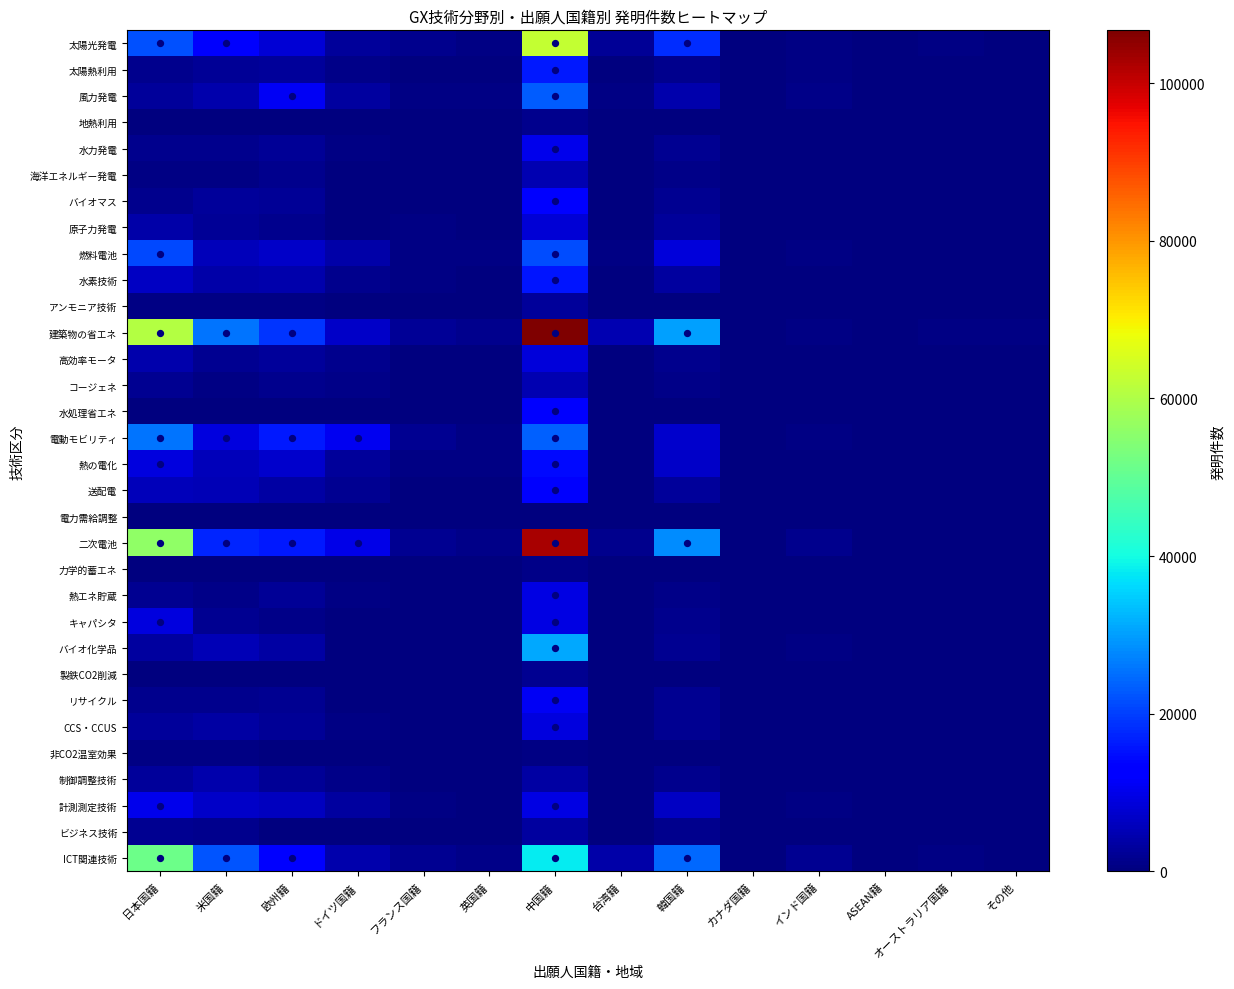

Reading right to left, what are all the values shown in this chart?

太陽光発電: その他=292	オーストラリア国籍=446	ASEAN籍=150	インド国籍=804	カナダ国籍=117	韓国籍=18280	台湾籍=2460	中国籍=62564	英国籍=591	フランス国籍=1387	ドイツ国籍=2625	欧州籍=8112	米国籍=11972	日本国籍=22050
太陽熱利用: その他=209	オーストラリア国籍=167	ASEAN籍=31	インド国籍=488	カナダ国籍=56	韓国籍=1291	台湾籍=301	中国籍=16162	英国籍=196	フランス国籍=333	ドイツ国籍=870	欧州籍=2916	米国籍=2465	日本国籍=1281
風力発電: その他=368	オーストラリア国籍=171	ASEAN籍=195	インド国籍=838	カナダ国籍=114	韓国籍=4574	台湾籍=514	中国籍=23293	英国籍=772	フランス国籍=500	ドイツ国籍=3269	欧州籍=10948	米国籍=4398	日本国籍=2652
地熱利用: その他=15	オーストラリア国籍=11	ASEAN籍=2	インド国籍=14	カナダ国籍=16	韓国籍=280	台湾籍=8	中国籍=1507	英国籍=18	フランス国籍=14	ドイツ国籍=63	欧州籍=262	米国籍=243	日本国籍=300
水力発電: その他=173	オーストラリア国籍=89	ASEAN籍=119	インド国籍=261	カナダ国籍=76	韓国籍=1907	台湾籍=235	中国籍=10138	英国籍=292	フランス国籍=264	ドイツ国籍=651	欧州籍=2330	米国籍=1518	日本国籍=1531
海洋エネルギー発電: その他=131	オーストラリア国籍=77	ASEAN籍=49	インド国籍=113	カナダ国籍=50	韓国籍=1141	台湾籍=178	中国籍=4854	英国籍=411	フランス国籍=201	ドイツ国籍=203	欧州籍=1489	米国籍=745	日本国籍=619
バイオマス: その他=150	オーストラリア国籍=108	ASEAN籍=128	インド国籍=247	カナダ国籍=62	韓国籍=1935	台湾籍=117	中国籍=12321	英国籍=150	フランス国籍=348	ドイツ国籍=395	欧州籍=2346	米国籍=2853	日本国籍=1498
原子力発電: その他=237	オーストラリア国籍=15	ASEAN籍=12	インド国籍=82	カナダ国籍=36	韓国籍=2893	台湾籍=32	中国籍=7945	英国籍=193	フランス国籍=592	ドイツ国籍=294	欧州籍=1492	米国籍=2278	日本国籍=4006
燃料電池: その他=108	オーストラリア国籍=106	ASEAN籍=107	インド国籍=500	カナダ国籍=47	韓国籍=8531	台湾籍=536	中国籍=21487	英国籍=553	フランス国籍=774	ドイツ国籍=4050	欧州籍=6843	米国籍=5693	日本国籍=20884
水素技術: その他=177	オーストラリア国籍=157	ASEAN籍=120	インド国籍=247	カナダ国籍=79	韓国籍=2978	台湾籍=275	中国籍=15633	英国籍=361	フランス国籍=679	ドイツ国籍=1428	欧州籍=4388	米国籍=4165	日本国籍=6309
アンモニア技術: その他=14	オーストラリア国籍=27	ASEAN籍=6	インド国籍=15	カナダ国籍=9	韓国籍=267	台湾籍=29	中国籍=2626	英国籍=48	フランス国籍=87	ドイツ国籍=162	欧州籍=573	米国籍=493	日本国籍=531
建築物の省エネ: その他=604	オーストラリア国籍=615	ASEAN籍=253	インド国籍=802	カナダ国籍=349	韓国籍=30091	台湾籍=4870	中国籍=106694	英国籍=1313	フランス国籍=2499	ドイツ国籍=6819	欧州籍=19109	米国籍=25825	日本国籍=60688
高効率モータ: その他=69	オーストラリア国籍=33	ASEAN籍=13	インド国籍=114	カナダ国籍=14	韓国籍=1393	台湾籍=213	中国籍=8440	英国籍=188	フランス国籍=195	ドイツ国籍=1405	欧州籍=2684	米国籍=1879	日本国籍=4372
コージェネ: その他=59	オーストラリア国籍=19	ASEAN籍=10	インド国籍=37	カナダ国籍=26	韓国籍=1137	台湾籍=27	中国籍=4626	英国籍=111	フランス国籍=120	ドイツ国籍=872	欧州籍=1574	米国籍=826	日本国籍=1964
水処理省エネ: その他=35	オーストラリア国籍=26	ASEAN籍=20	インド国籍=74	カナダ国籍=4	韓国籍=330	台湾籍=56	中国籍=12918	英国籍=22	フランス国籍=45	ドイツ国籍=56	欧州籍=242	米国籍=313	日本国籍=260
電動モビリティ: その他=207	オーストラリア国籍=111	ASEAN籍=69	インド国籍=661	カナダ国籍=45	韓国籍=7311	台湾籍=350	中国籍=23687	英国籍=761	フランス国籍=2055	ドイツ国籍=10604	欧州籍=15846	米国籍=8842	日本国籍=25652
熱の電化: その他=204	オーストラリア国籍=117	ASEAN籍=45	インド国籍=214	カナダ国籍=58	韓国籍=6983	台湾籍=340	中国籍=14197	英国籍=493	フランス国籍=741	ドイツ国籍=2758	欧州籍=7185	米国籍=5568	日本国籍=9027
送配電: その他=108	オーストラリア国籍=108	ASEAN籍=29	インド国籍=240	カナダ国籍=36	韓国籍=2510	台湾籍=410	中国籍=12028	英国籍=290	フランス国籍=383	ドイツ国籍=1672	欧州籍=3688	米国籍=5382	日本国籍=5592
電力需給調整: その他=0	オーストラリア国籍=2	ASEAN籍=0	インド国籍=1	カナダ国籍=0	韓国籍=9	台湾籍=1	中国籍=70	英国籍=0	フランス国籍=0	ドイツ国籍=0	欧州籍=3	米国籍=8	日本国籍=34
二次電池: その他=408	オーストラリア国籍=204	ASEAN籍=132	インド国籍=1613	カナダ国籍=81	韓国籍=28328	台湾籍=1664	中国籍=102714	英国籍=834	フランス国籍=2073	ドイツ国籍=9665	欧州籍=16069	米国籍=17341	日本国籍=56230
力学的蓄エネ: その他=9	オーストラリア国籍=14	ASEAN籍=7	インド国籍=15	カナダ国籍=11	韓国籍=125	台湾籍=29	中国籍=838	英国籍=44	フランス国籍=14	ドイツ国籍=110	欧州籍=276	米国籍=174	日本国籍=163
熱エネ貯蔵: その他=66	オーストラリア国籍=60	ASEAN籍=22	インド国籍=159	カナダ国籍=21	韓国籍=962	台湾籍=66	中国籍=9324	英国籍=200	フランス国籍=400	ドイツ国籍=816	欧州籍=2197	米国籍=1144	日本国籍=2015
キャパシタ: その他=52	オーストラリア国籍=40	ASEAN籍=37	インド国籍=109	カナダ国籍=16	韓国籍=1593	台湾籍=123	中国籍=9519	英国籍=98	フランス国籍=161	ドイツ国籍=285	欧州籍=901	米国籍=1782	日本国籍=8800
バイオ化学品: その他=260	オーストラリア国籍=132	ASEAN籍=207	インド国籍=563	カナダ国籍=38	韓国籍=1898	台湾籍=285	中国籍=31017	英国籍=257	フランス国籍=410	ドイツ国籍=347	欧州籍=3409	米国籍=5286	日本国籍=3165
製鉄CO2削減: その他=33	オーストラリア国籍=30	ASEAN籍=7	インド国籍=57	カナダ国籍=4	韓国籍=249	台湾籍=6	中国籍=1965	英国籍=9	フランス国籍=2	ドイツ国籍=38	欧州籍=190	米国籍=143	日本国籍=303
リサイクル: その他=145	オーストラリア国籍=84	ASEAN籍=73	インド国籍=221	カナダ国籍=32	韓国籍=1815	台湾籍=169	中国籍=10918	英国籍=164	フランス国籍=174	ドイツ国籍=368	欧州籍=1904	米国籍=1443	日本国籍=1478
CCS・CCUS: その他=85	オーストラリア国籍=115	ASEAN籍=71	インド国籍=137	カナダ国籍=49	韓国籍=2030	台湾籍=112	中国籍=9047	英国籍=238	フランス国籍=333	ドイツ国籍=511	欧州籍=2444	米国籍=3625	日本国籍=2719
非CO2温室効果: その他=23	オーストラリア国籍=21	ASEAN籍=9	インド国籍=28	カナダ国籍=2	韓国籍=128	台湾籍=11	中国籍=713	英国籍=76	フランス国籍=116	ドイツ国籍=54	欧州籍=352	米国籍=527	日本国籍=688
制御調整技術: その他=68	オーストラリア国籍=113	ASEAN籍=28	インド国籍=194	カナダ国籍=22	韓国籍=1305	台湾籍=296	中国籍=3631	英国籍=160	フランス国籍=252	ドイツ国籍=849	欧州籍=2168	米国籍=4373	日本国籍=2695
計測測定技術: その他=140	オーストラリア国籍=114	ASEAN籍=51	インド国籍=507	カナダ国籍=45	韓国籍=6502	台湾籍=398	中国籍=9585	英国籍=375	フランス国籍=768	ドイツ国籍=3040	欧州籍=5973	米国籍=6797	日本国籍=10384
ビジネス技術: その他=7	オーストラリア国籍=51	ASEAN籍=7	インド国籍=195	カナダ国籍=9	韓国籍=1565	台湾籍=89	中国籍=3074	英国籍=34	フランス国籍=63	ドイツ国籍=153	欧州籍=412	米国籍=1269	日本国籍=1929
ICT関連技術: その他=359	オーストラリア国籍=434	ASEAN籍=159	インド国籍=1895	カナダ国籍=132	韓国籍=24452	台湾籍=4155	中国籍=38083	英国籍=1026	フランス国籍=1956	ドイツ国籍=4401	欧州籍=12906	米国籍=22130	日本国籍=51309